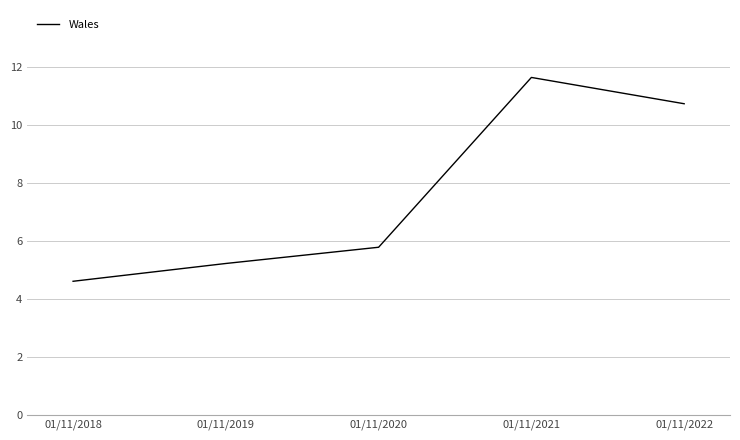

True or false: the data shows 10.7 at 01/11/2022.

True